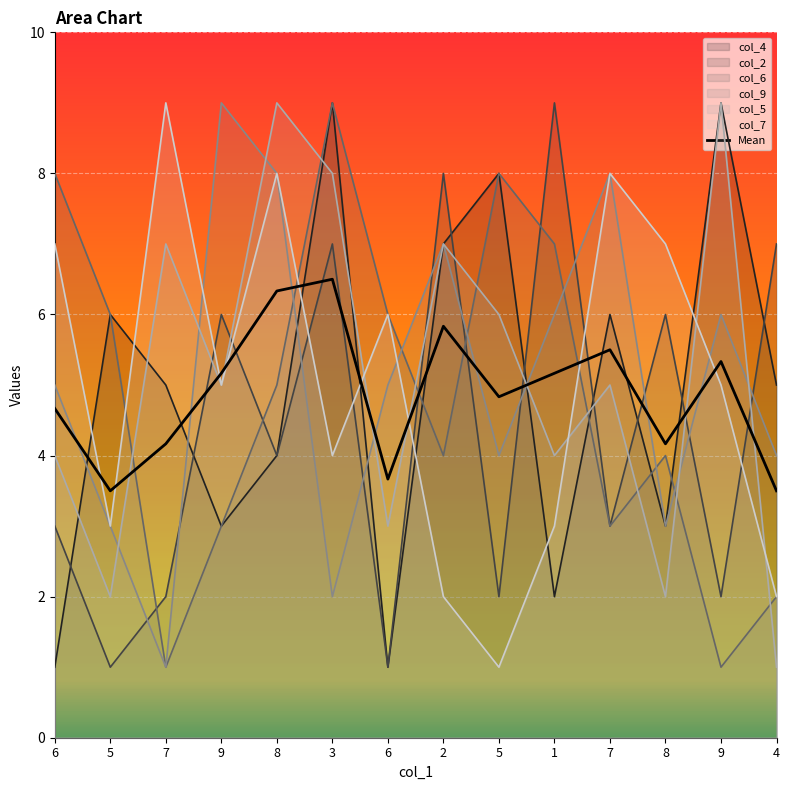

What is the difference between the maximum and second lowest values?

3.0